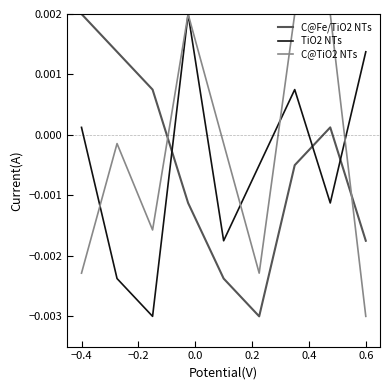

How many values in TiO2 NTs are below zero?

5